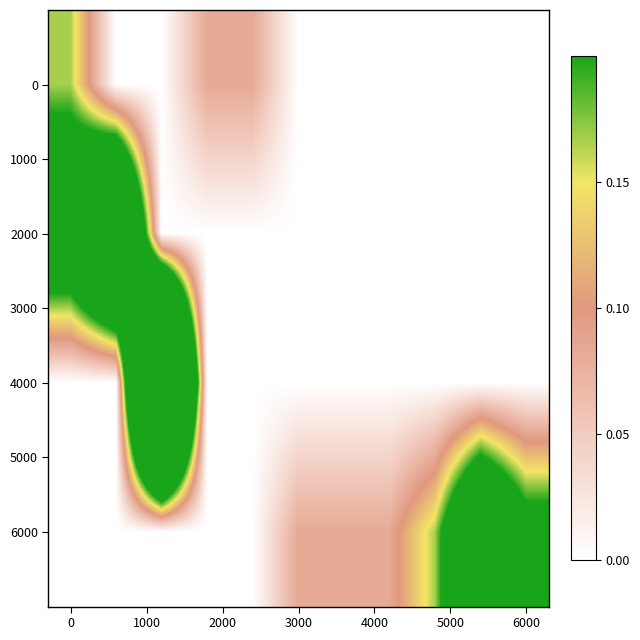

Reading right to left, what are all the values shown in this chart?

0: 0.0	0.0	0.0	0.0	0.0	0.0	0.1	0.1	0.0	0.0	0.2
2000: 0.0	0.0	0.0	0.0	0.0	0.0	0.0	0.0	0.0	0.6	0.3
4000: 0.0	0.0	0.0	0.0	0.0	0.0	0.0	0.0	1.0	0.0	0.0
6000: 0.2	0.4	0.2	0.1	0.1	0.1	0.0	0.0	0.0	0.0	0.0